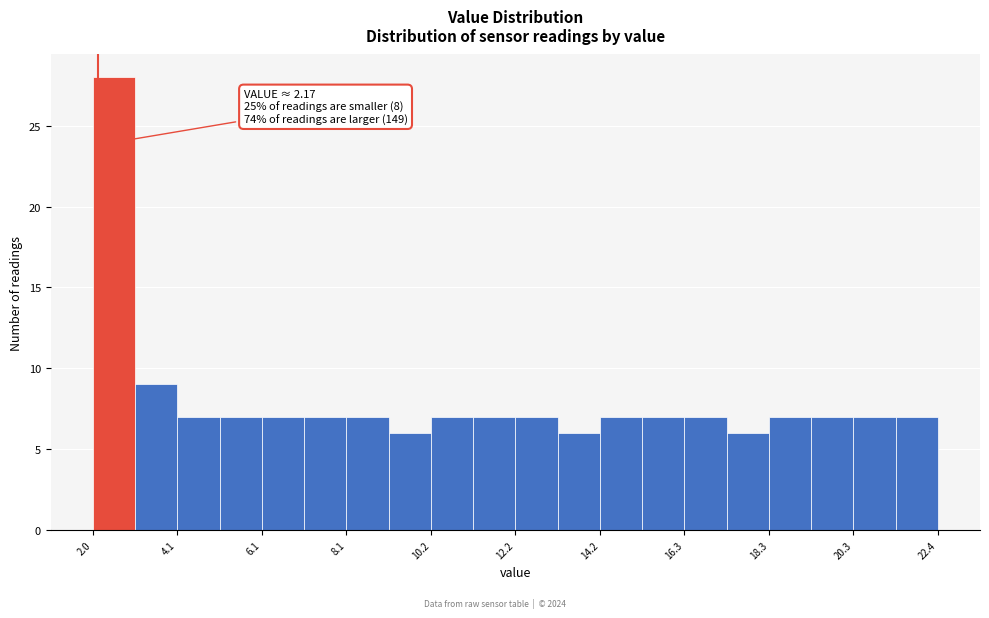

Around what value on the x-axis is the tallest bar? Give the approximate position of its centre, as read against the axis.

2.5